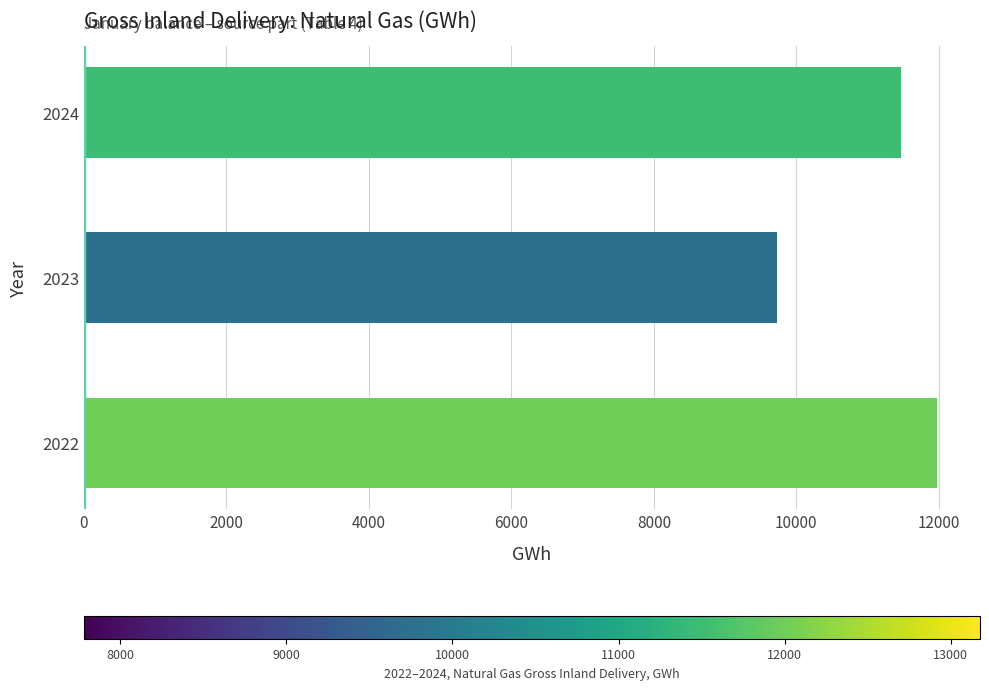

How many values are between 9725 and 11979?

3